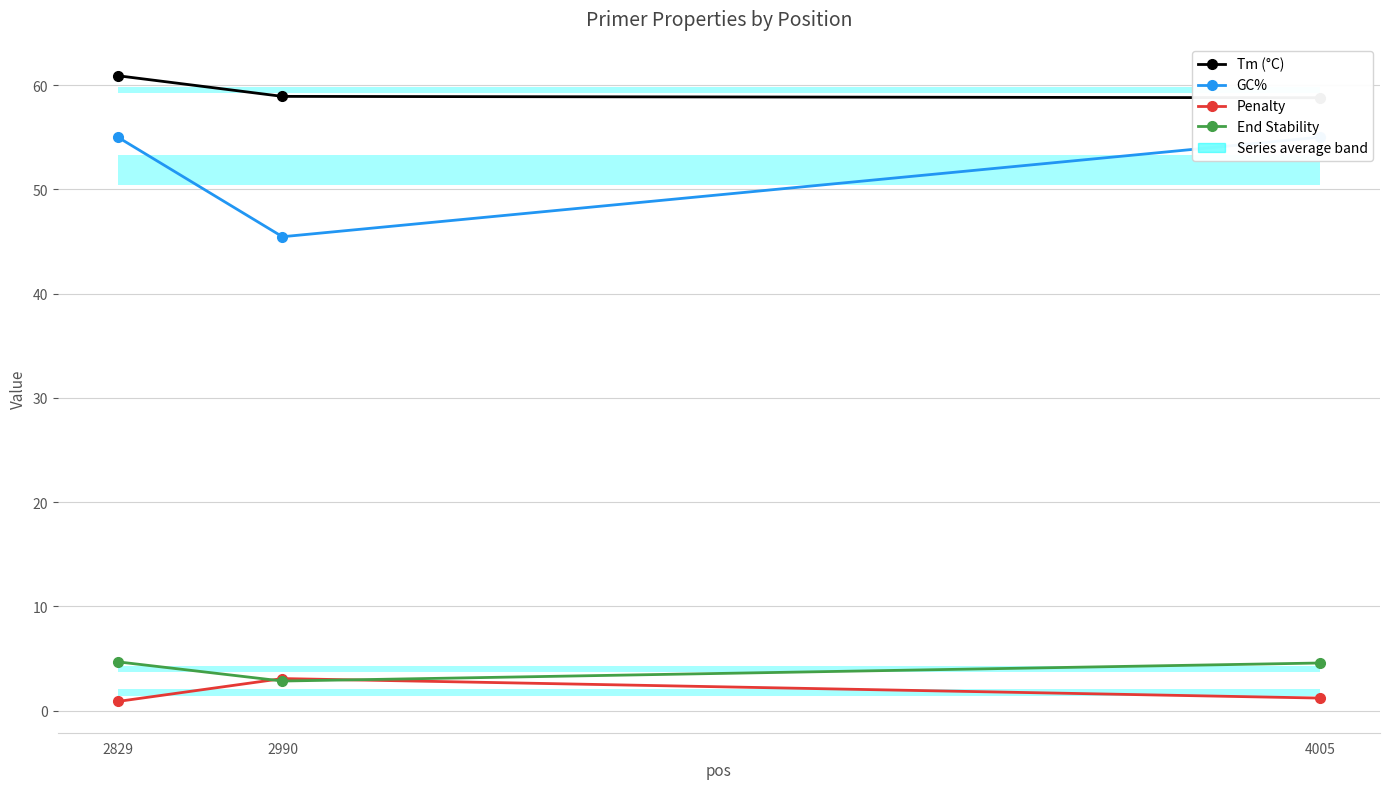

Is the value of Penalty at 2829 greater than the value of Tm (°C) at 4005?

No